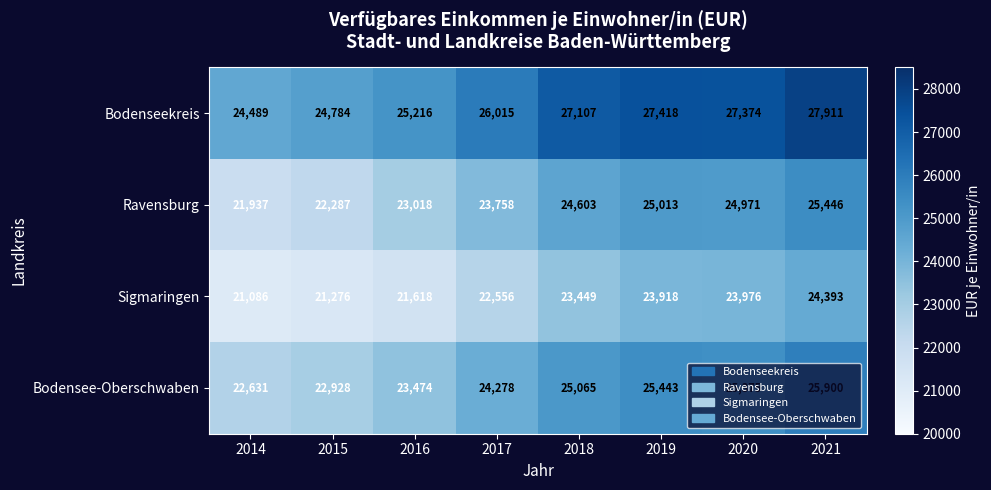

The value of Sigmaringen at 2019 is 23918. True or false?

True